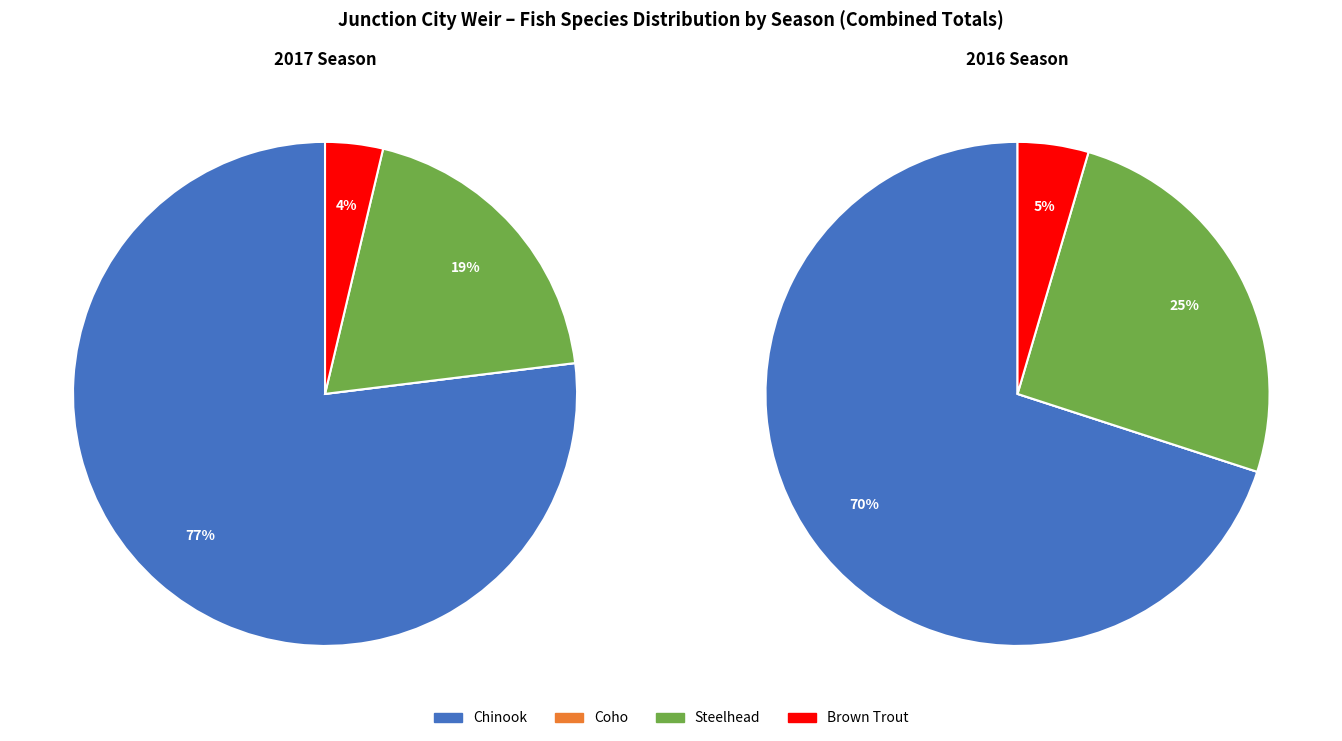

To the nearest percent, what is the difference between the Coho Combined and Chinook Combined slice percentages?

77%